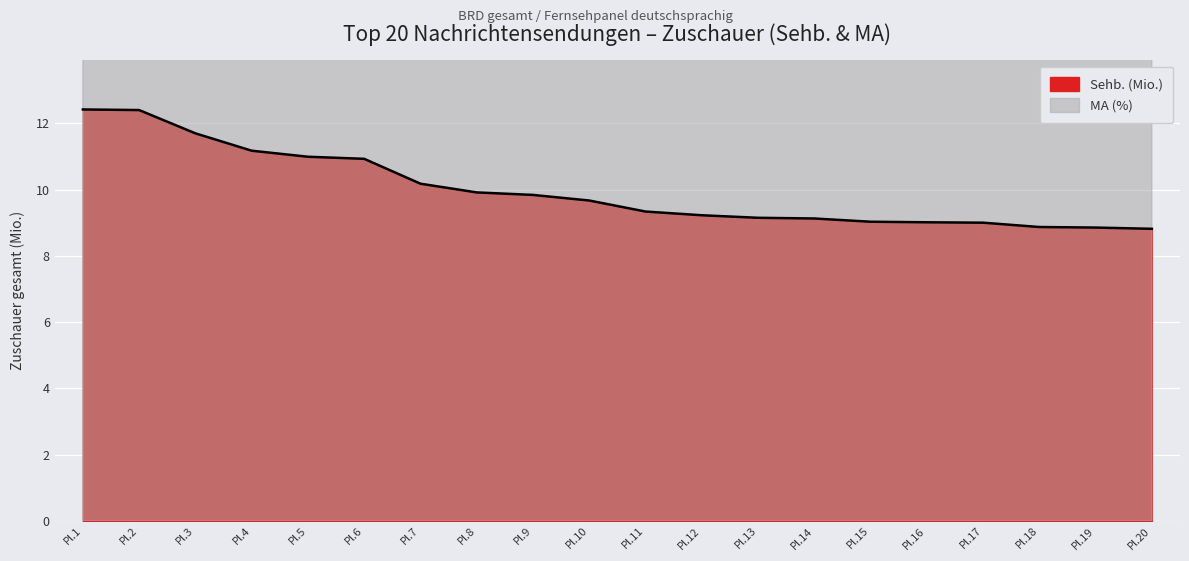

The value of Sehb. (Mio.) at Pl.15 is 12.4. True or false?

False